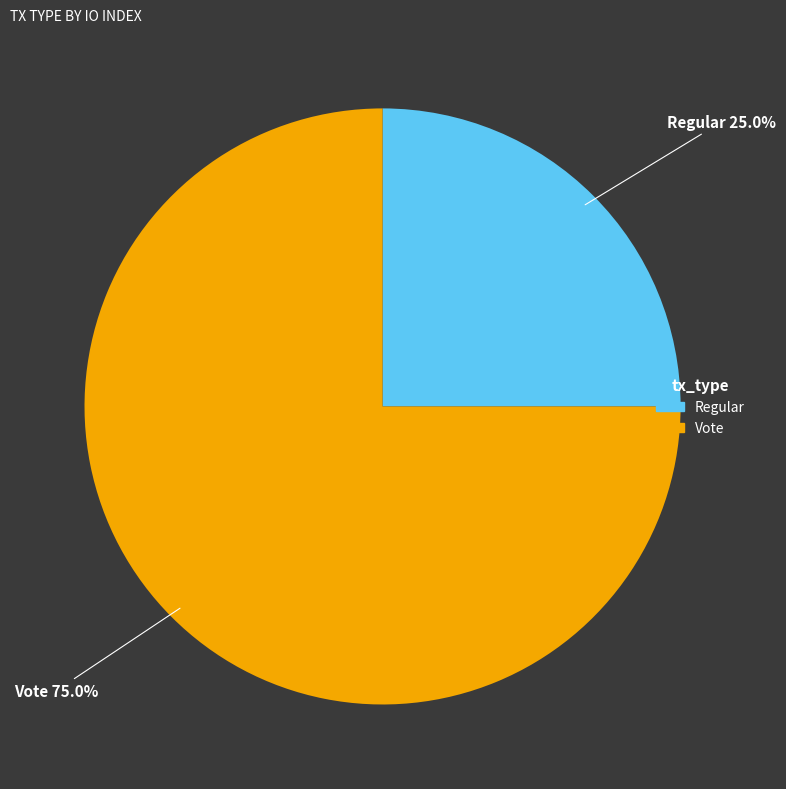

What portion of the pie excludes Regular?

75.0%